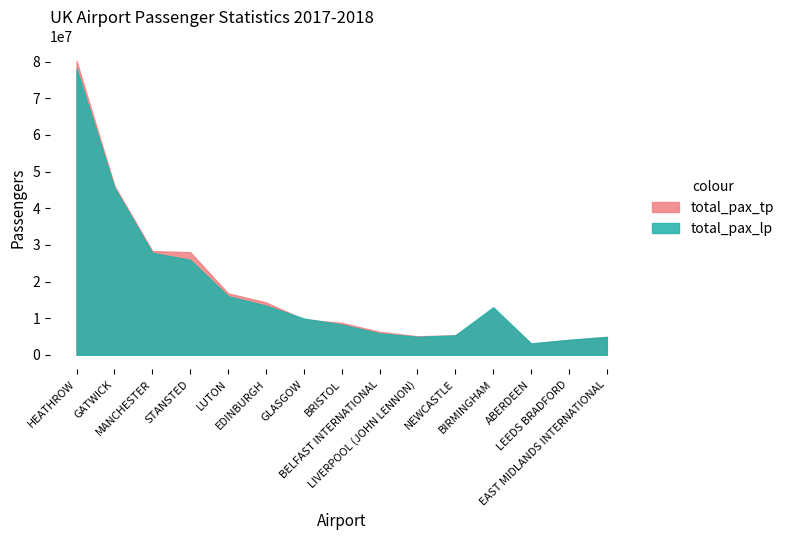

What are all the series names shown in the legend?

total_pax_tp, total_pax_lp